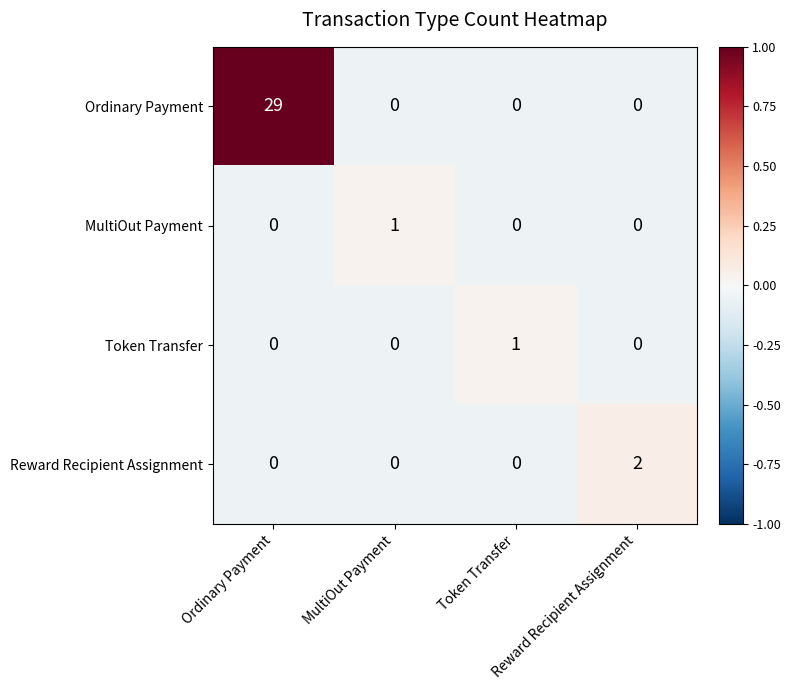

What is the greatest value displayed?

29